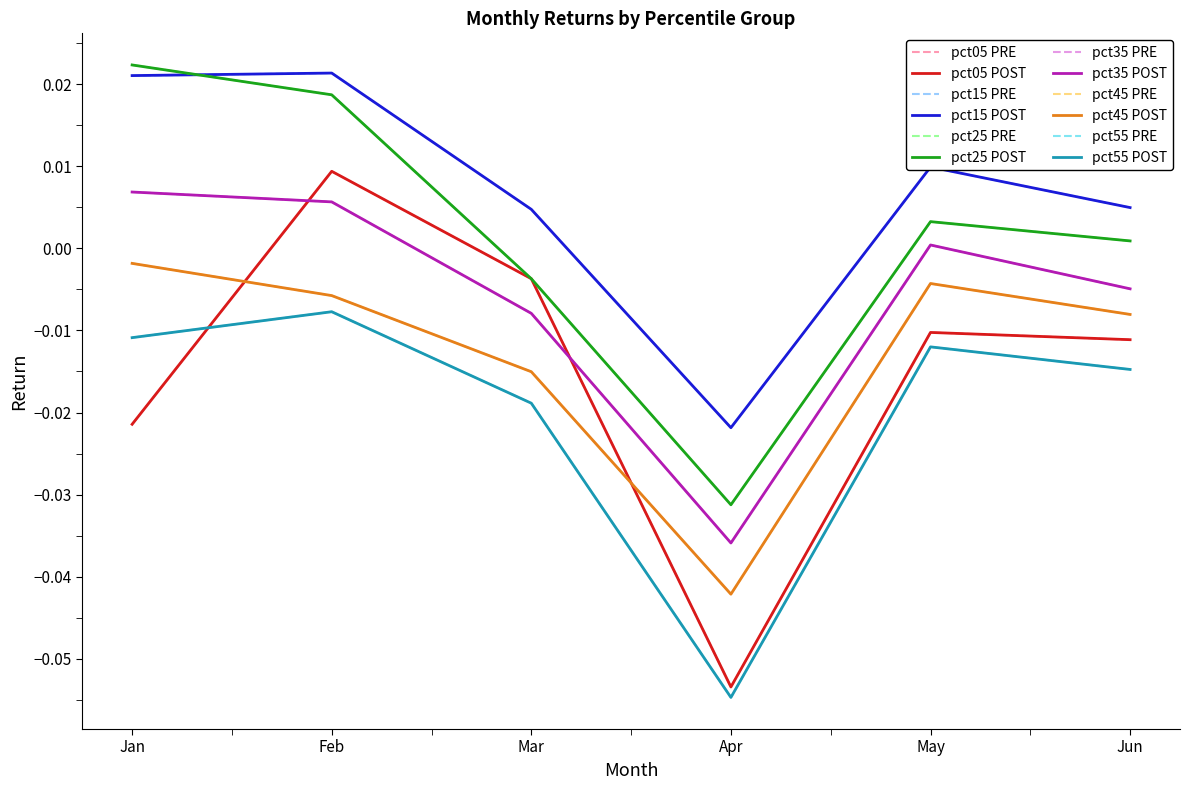

How many lines are shown in the chart?

12